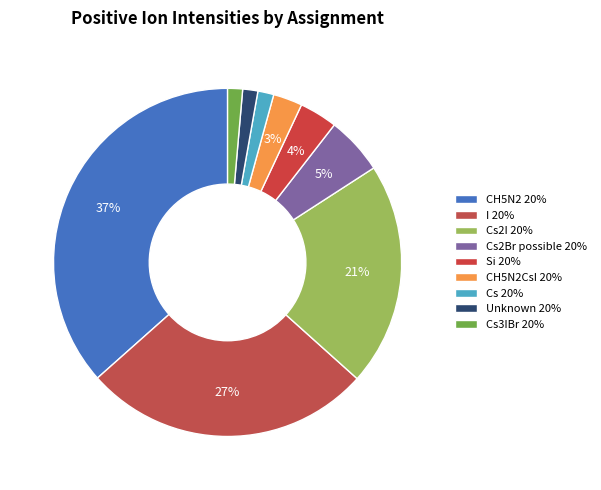

Count the number of slices in the pie.

9